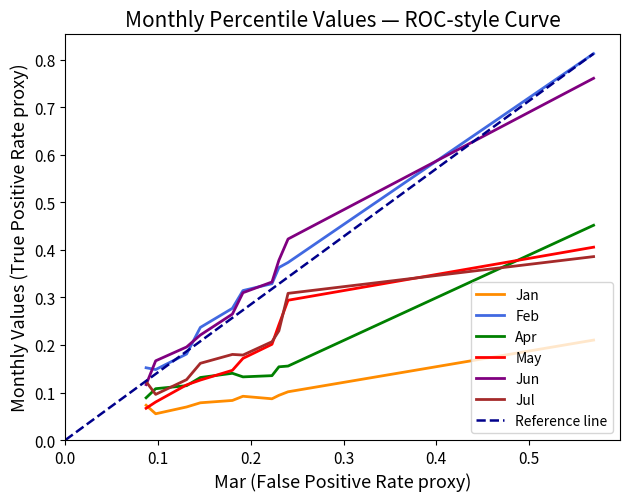

True or false: Jan and Feb intersect in this chart.

False